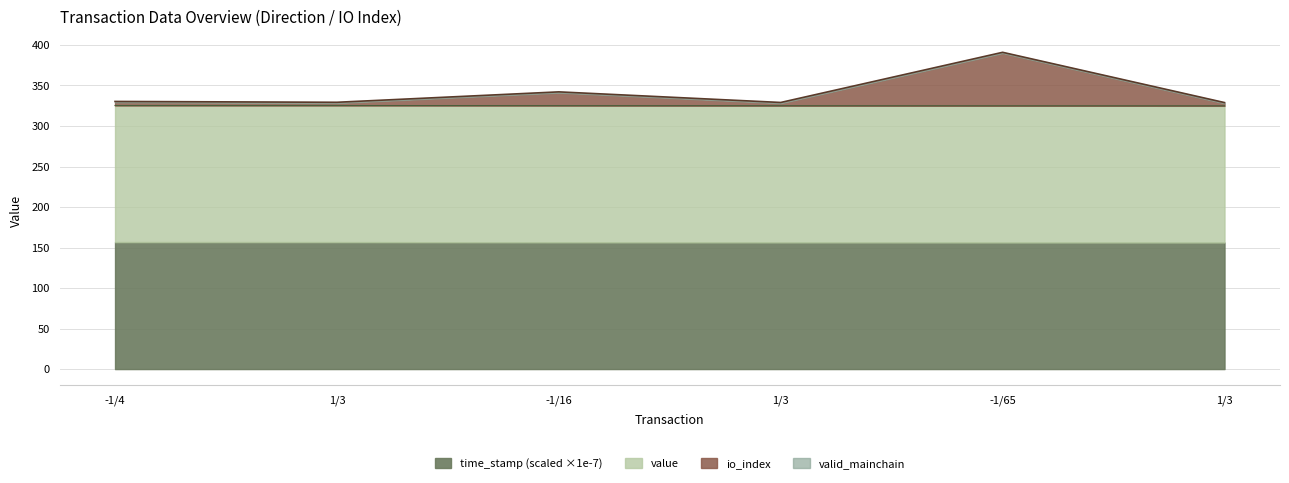

Which series changed the most between -1/65 and 1/3?

io_index